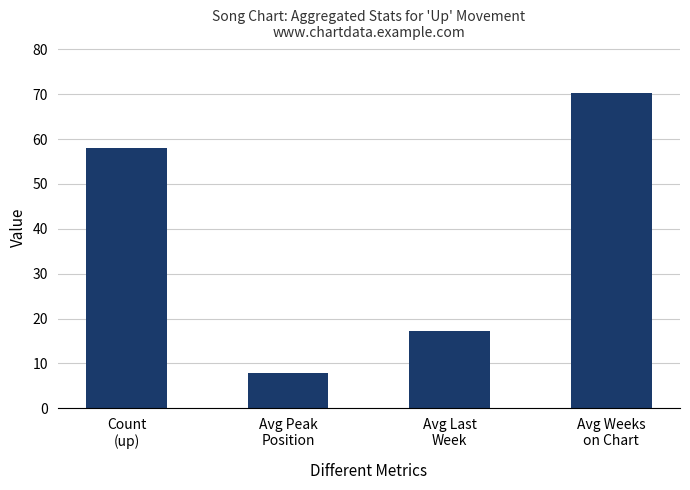

Is it true that the value at Avg Last
Week is 29.2?

False